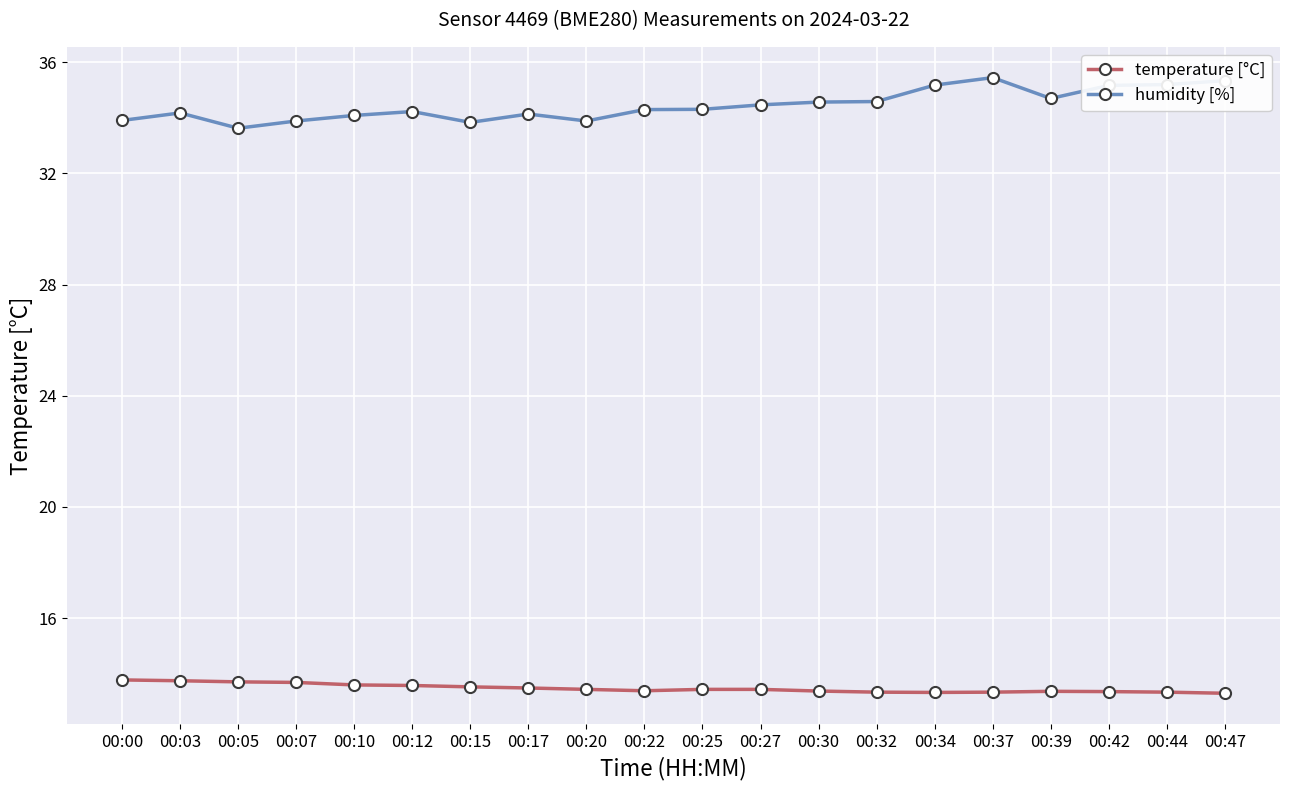

What value does the humidity [%] series have at 00:32?

34.6